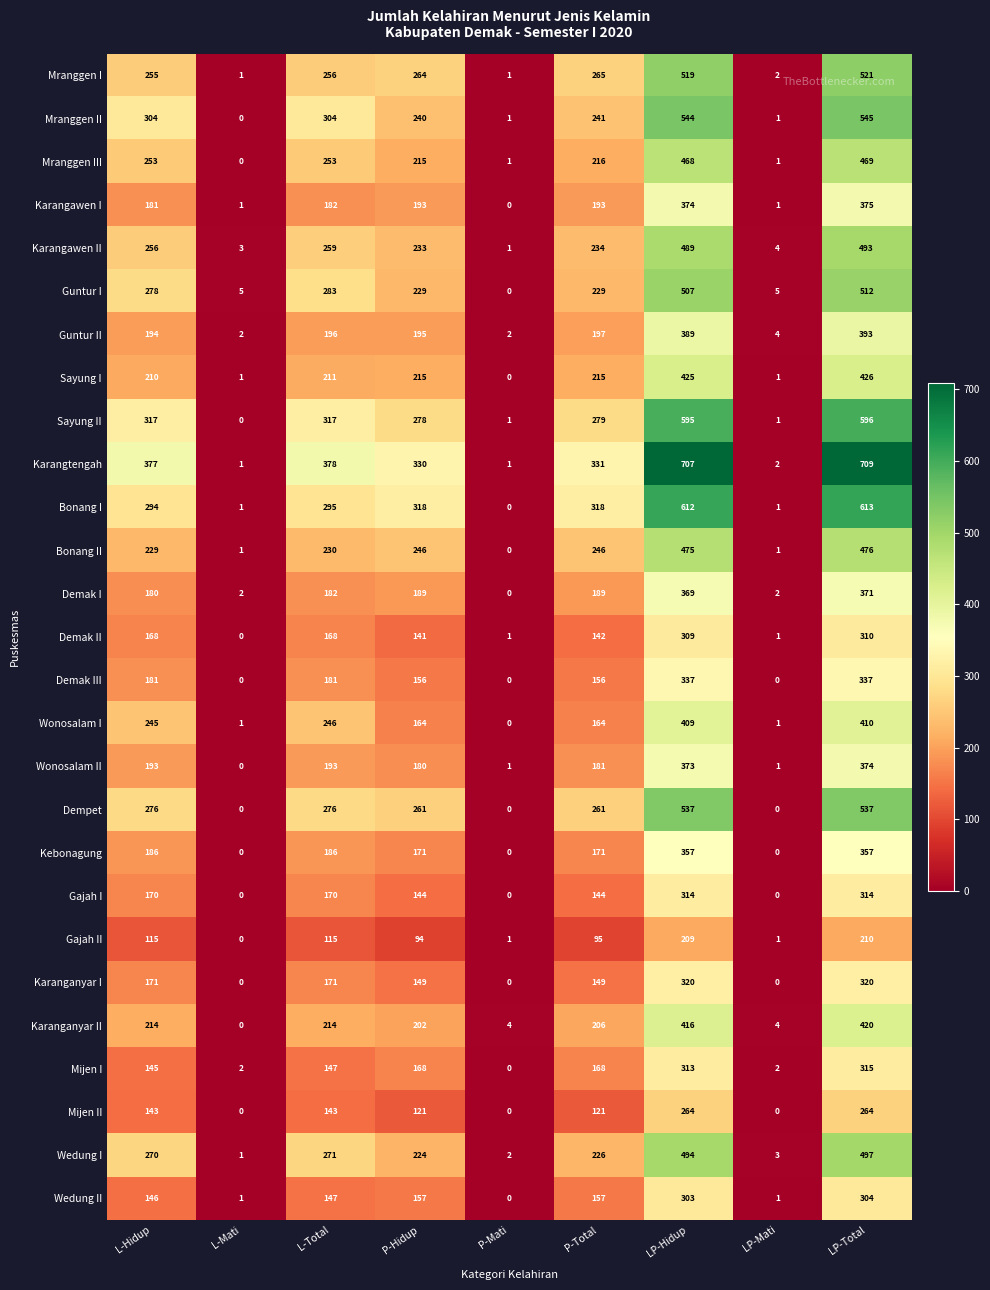

True or false: Sayung I has a value of 1 at L-Mati.

True